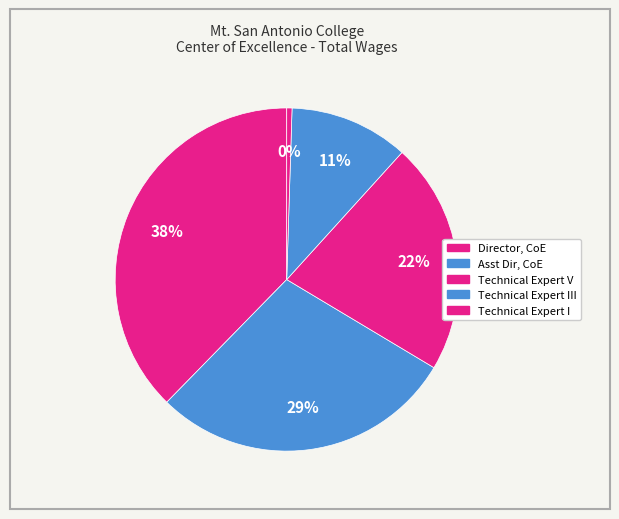

Count the number of slices in the pie.

5